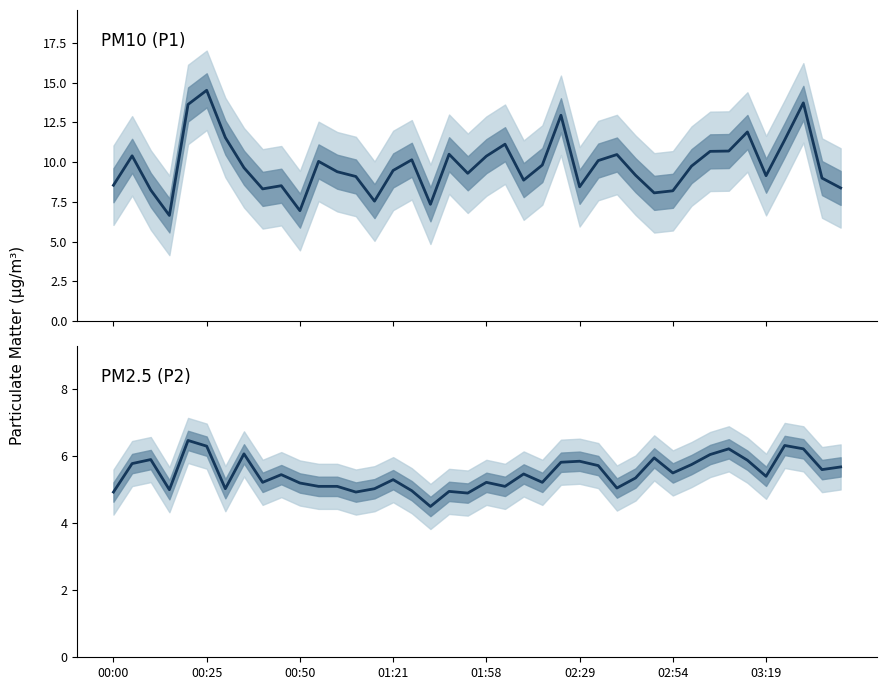

True or false: P1 and P2 cross at least once.

False